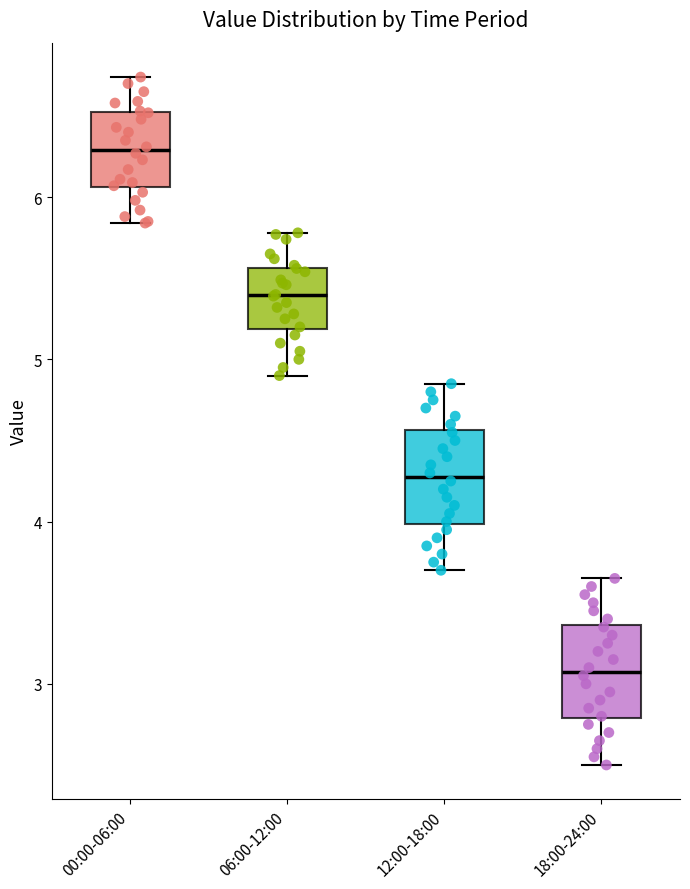

Reading left to right, transcribe this box plot: for each box, give where its median line is, the range the box spans, and where its two whiskers end, as read against the y-axis. The values are not printed on the chart, so give them approximately, as read against the axis.

00:00-06:00: median 6.3, box 6.1 to 6.5, whiskers 5.8 to 6.7
06:00-12:00: median 5.4, box 5.2 to 5.6, whiskers 4.9 to 5.8
12:00-18:00: median 4.3, box 4.0 to 4.6, whiskers 3.7 to 4.9
18:00-24:00: median 3.1, box 2.8 to 3.4, whiskers 2.5 to 3.7